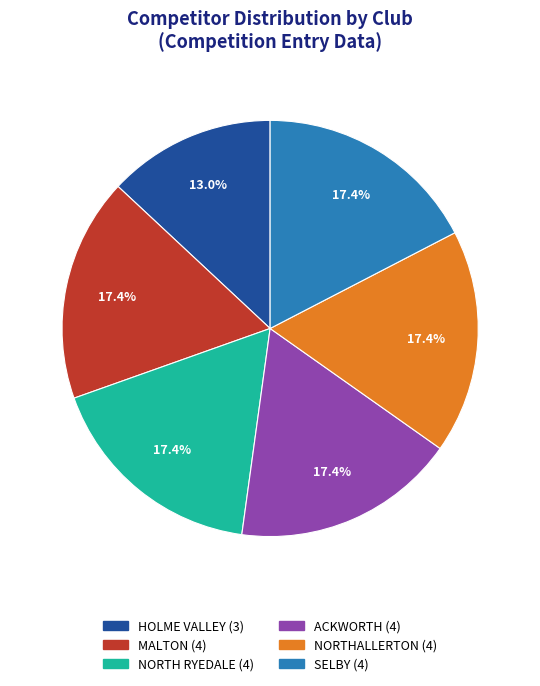

To the nearest percent, what is the difference between the MALTON and HOLME VALLEY slice percentages?

4%